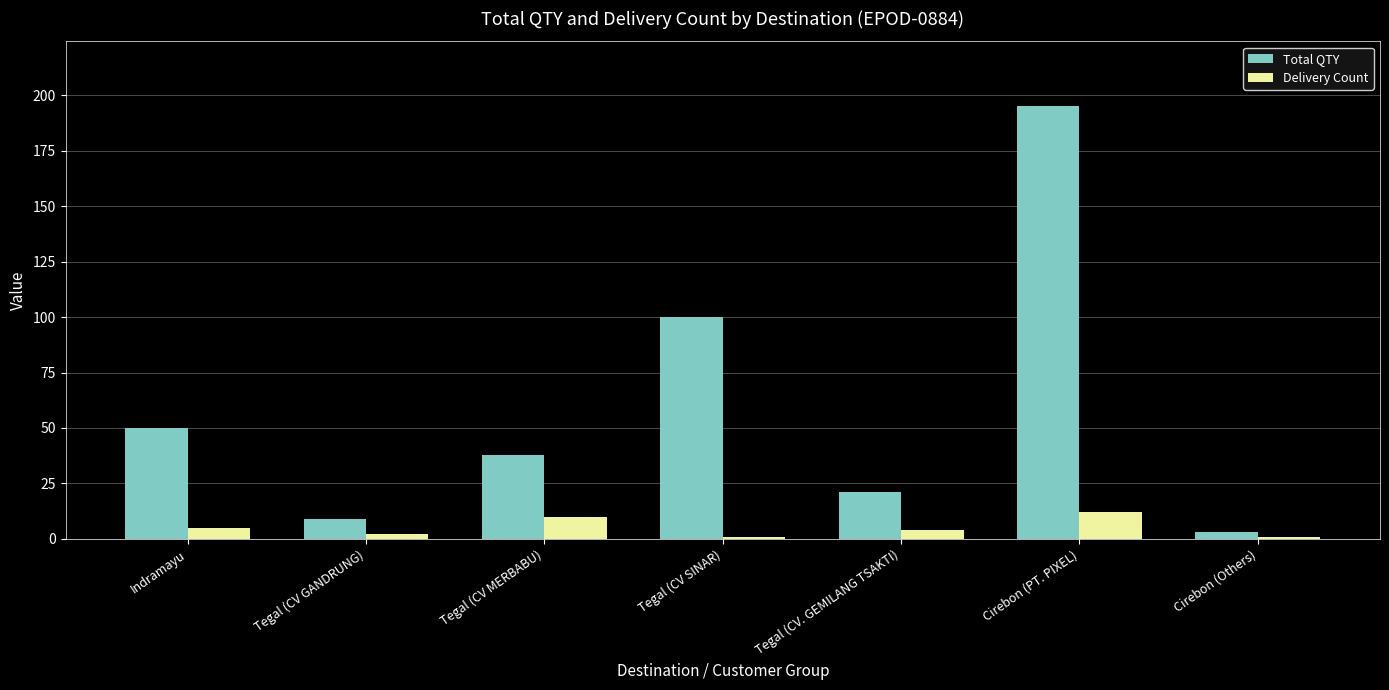

Reading left to right, extract all data points from this chart.

Total QTY: 50	9	38	100	21	195	3
Delivery Count: 5	2	10	1	4	12	1